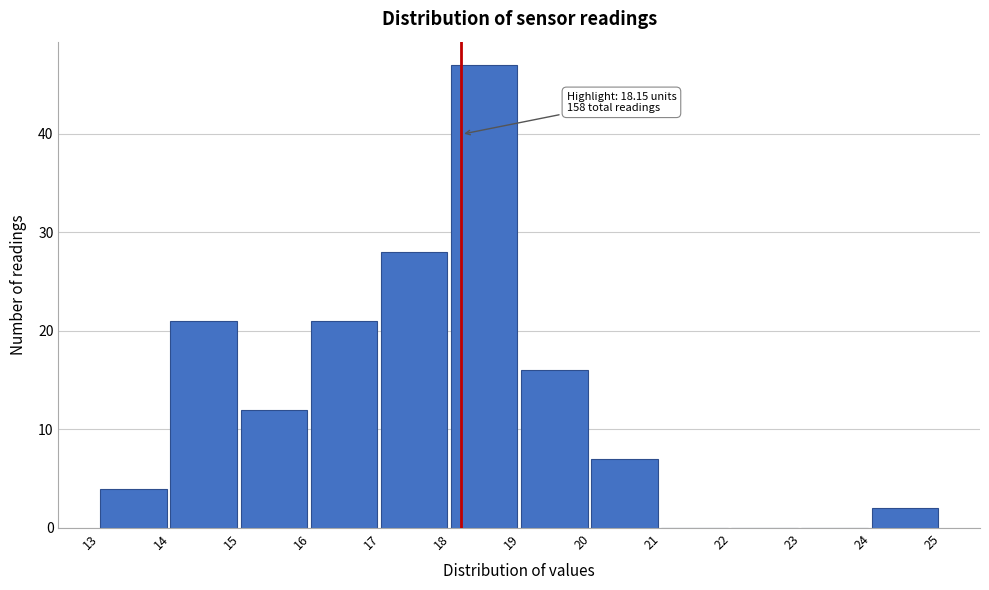

Which range on the x-axis has the tallest bar?

18 to 19